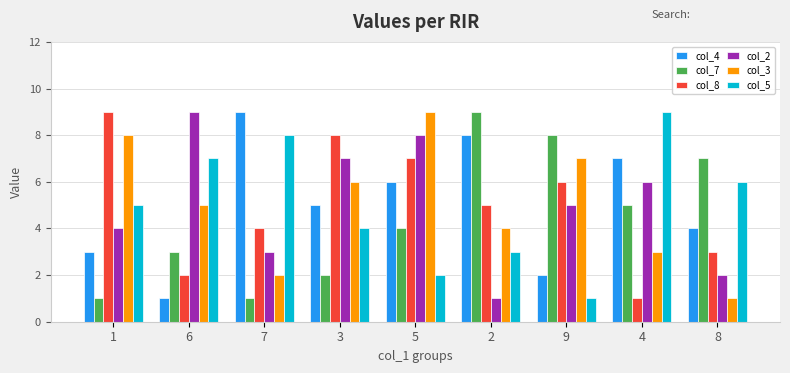

What is the sum of all col_4 values?

45